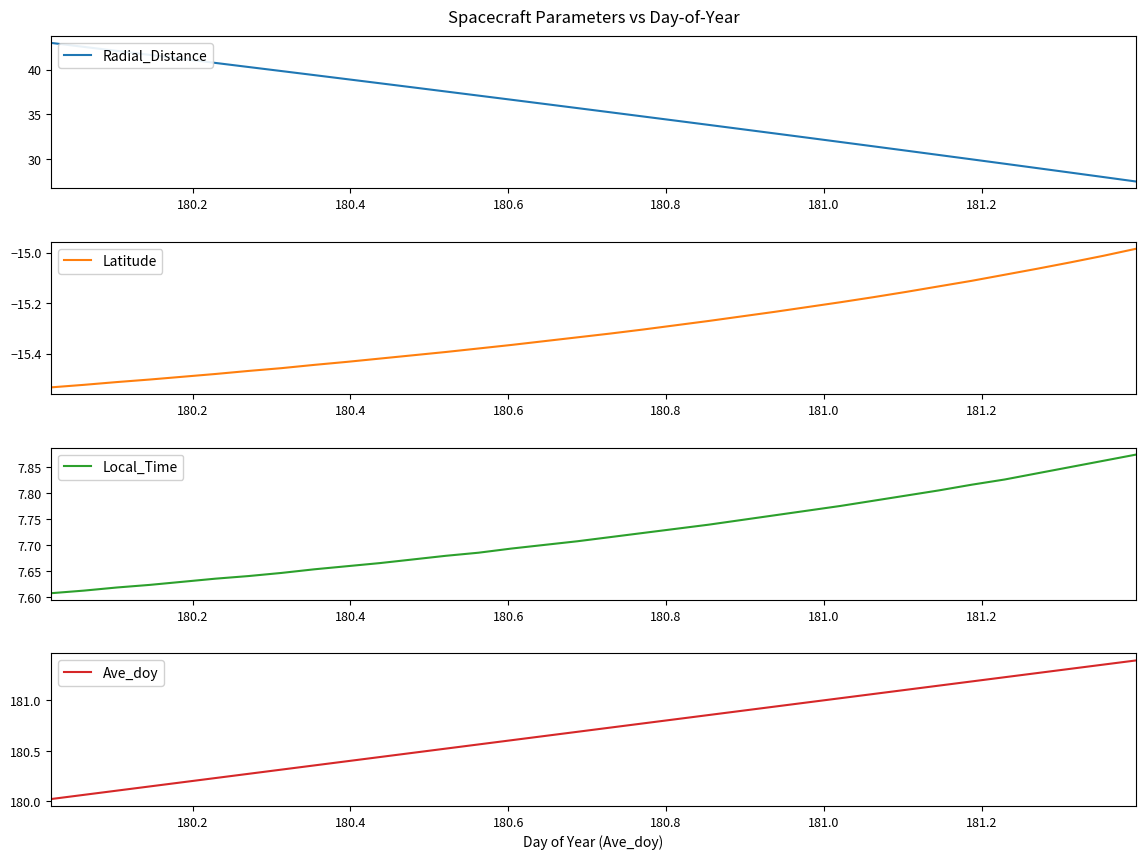

What is the maximum value shown in the chart?

181.4